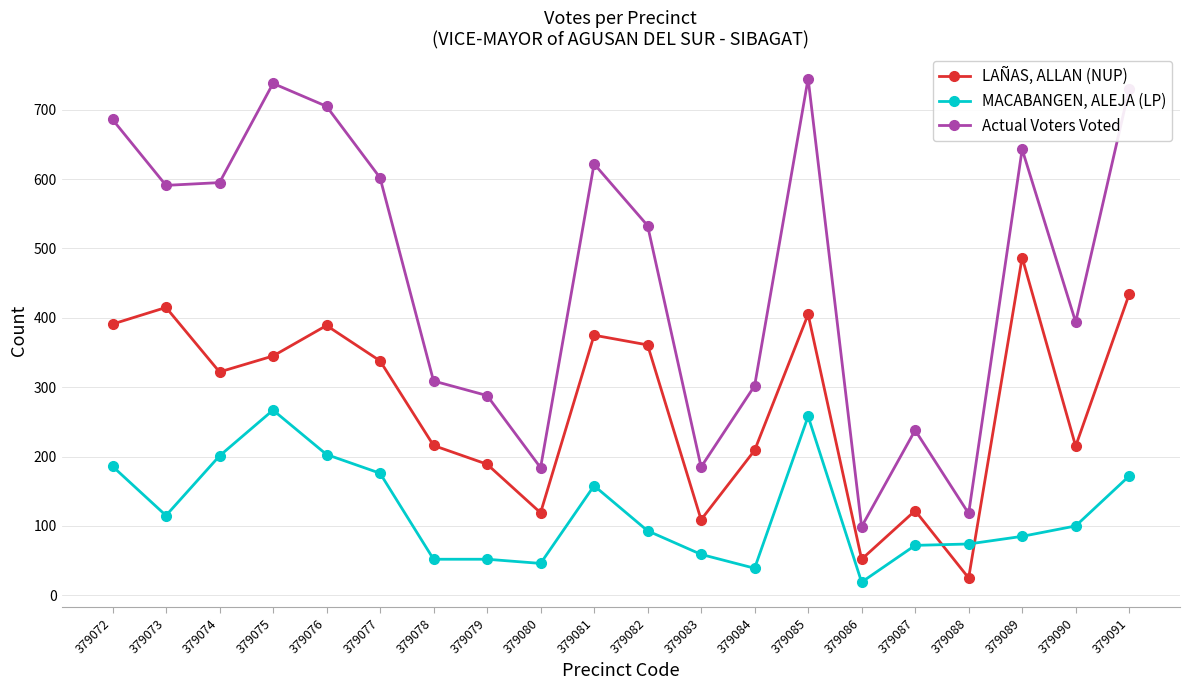

What are all the series names shown in the legend?

LAÑAS, ALLAN (NUP), MACABANGEN, ALEJA (LP), Actual Voters Voted